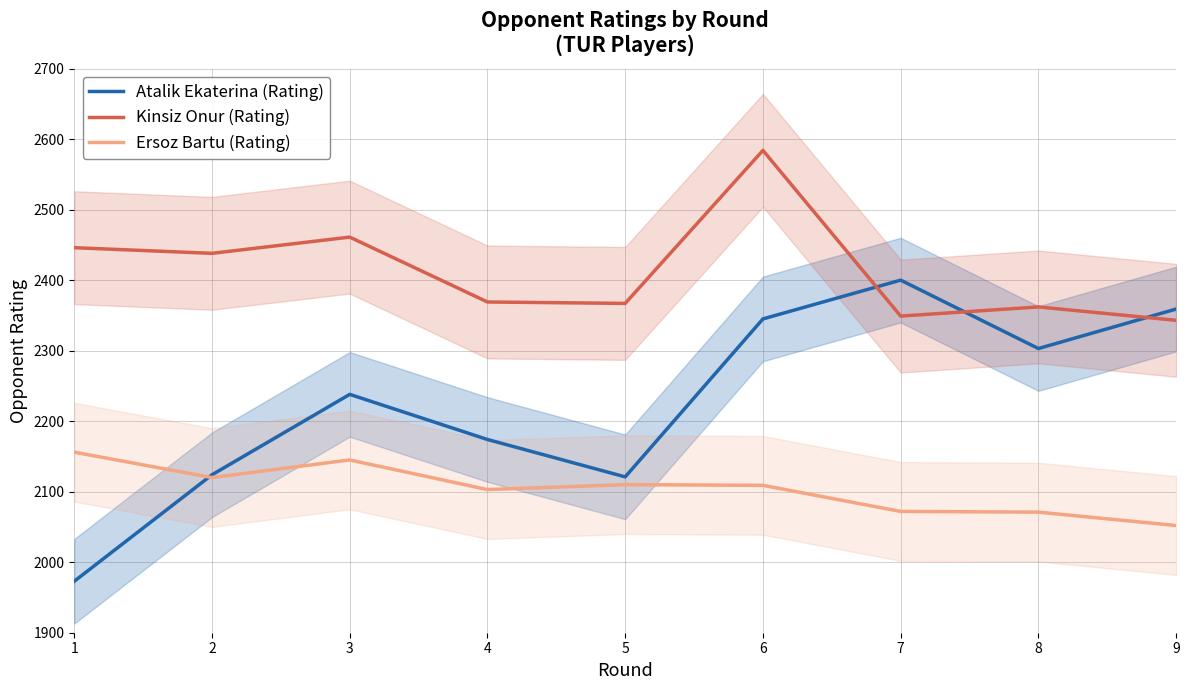

How many categories are shown in the chart?

9